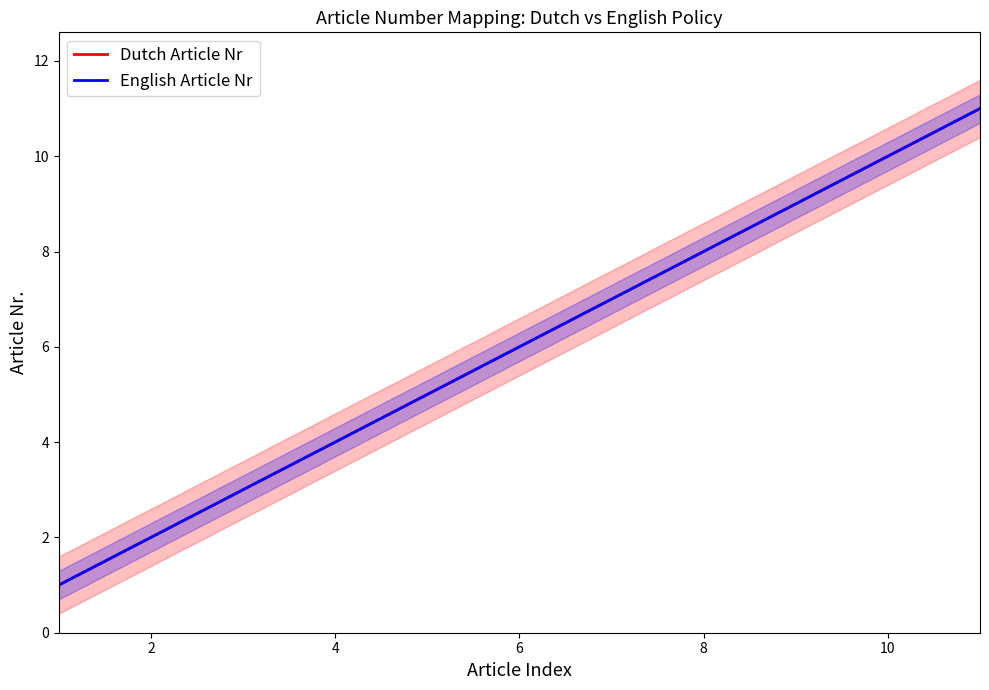

Is this an area chart (filled region under the line)?

No